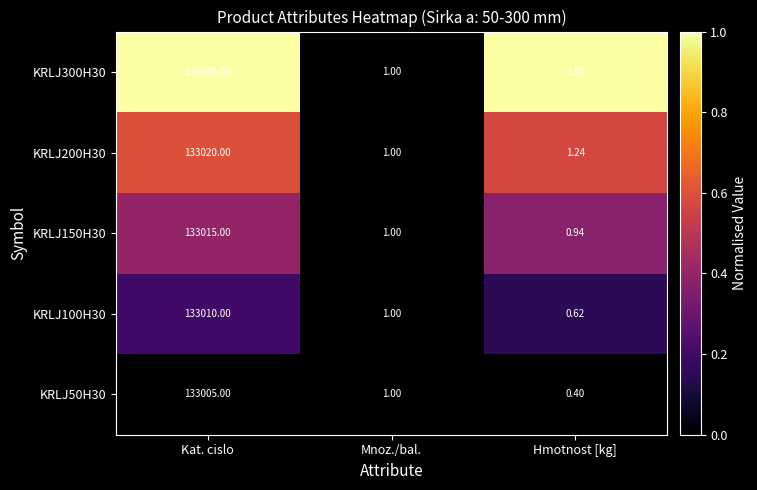

At which label is KRLJ100H30 closest to 66505?

Mnoz./bal.